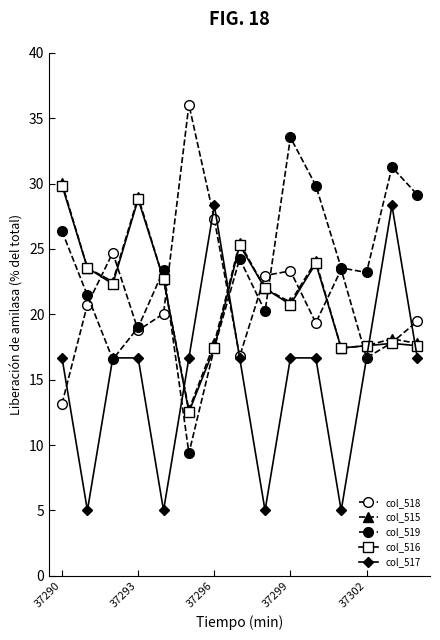

How many values in the col_518 series exceed 20?

8